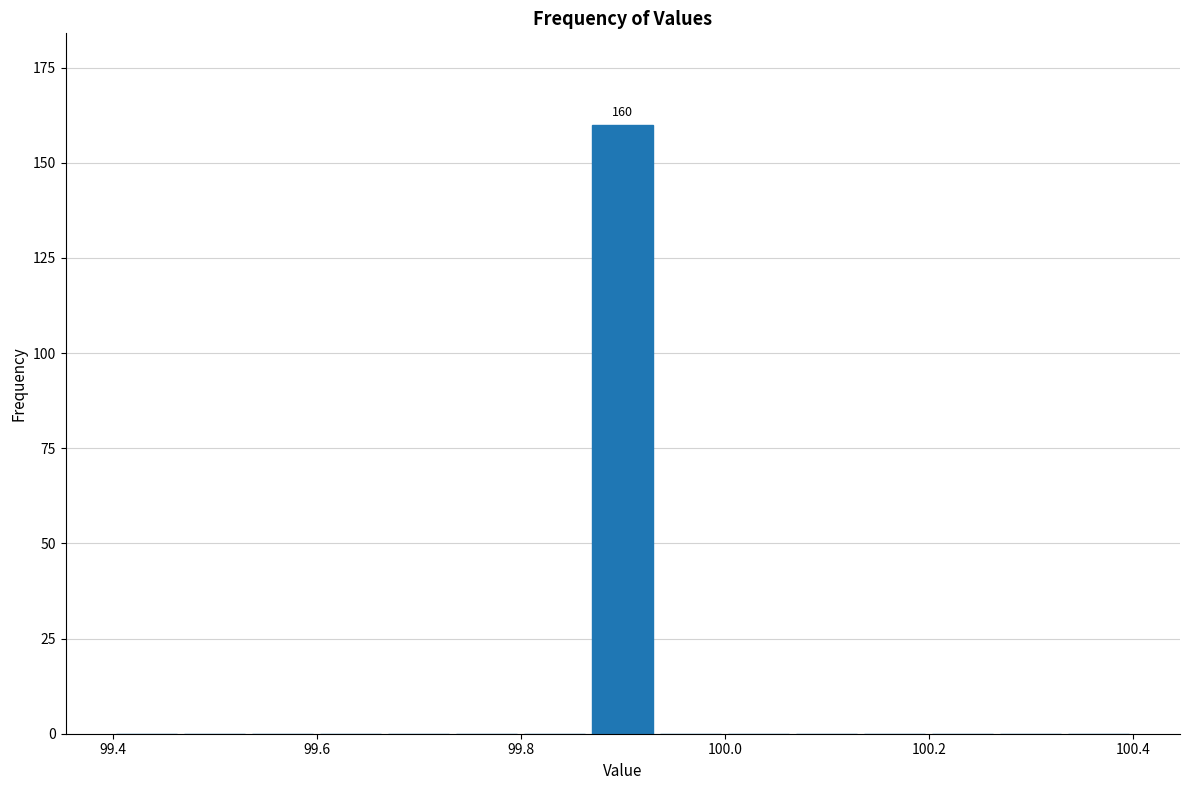

Read against the x-axis, roughly where is the centre of the tallest bar?

99.90